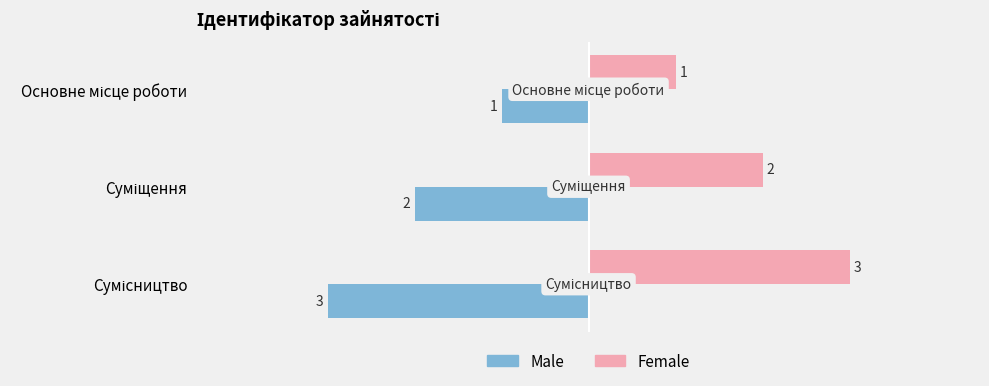

What is the minimum value shown in the chart?

1